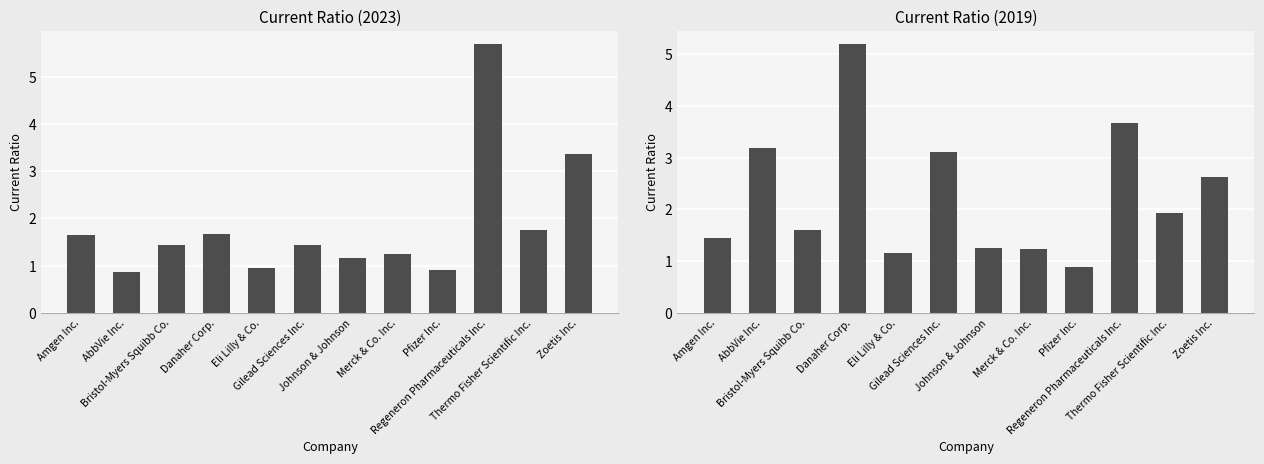

What is the difference between the maximum and minimum values in the Current Ratio 2023 series?

4.8